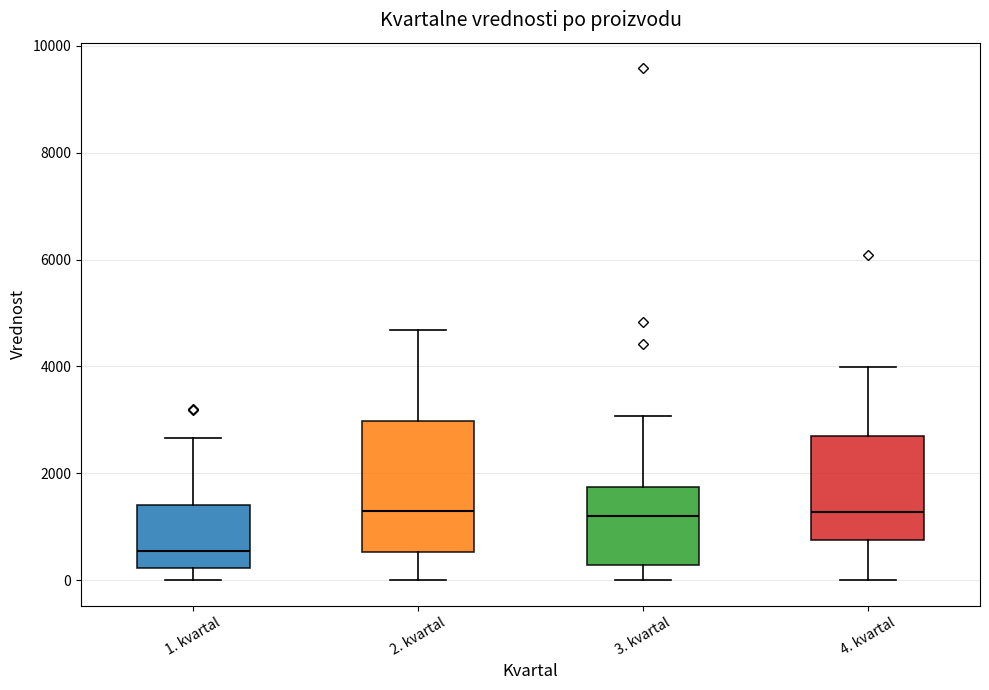

Comparing the boxes themselves (not the whiskers), which one is the tallest?

2. kvartal